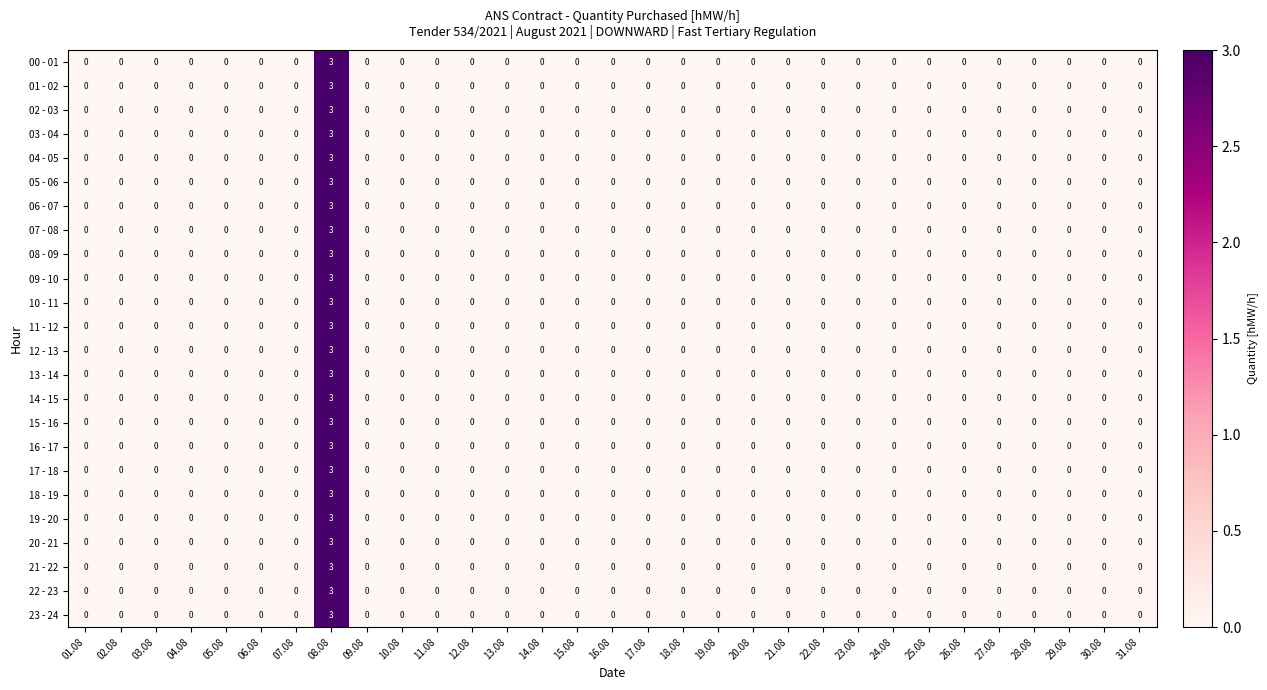

At which category is the sum across all series the highest?

08.08